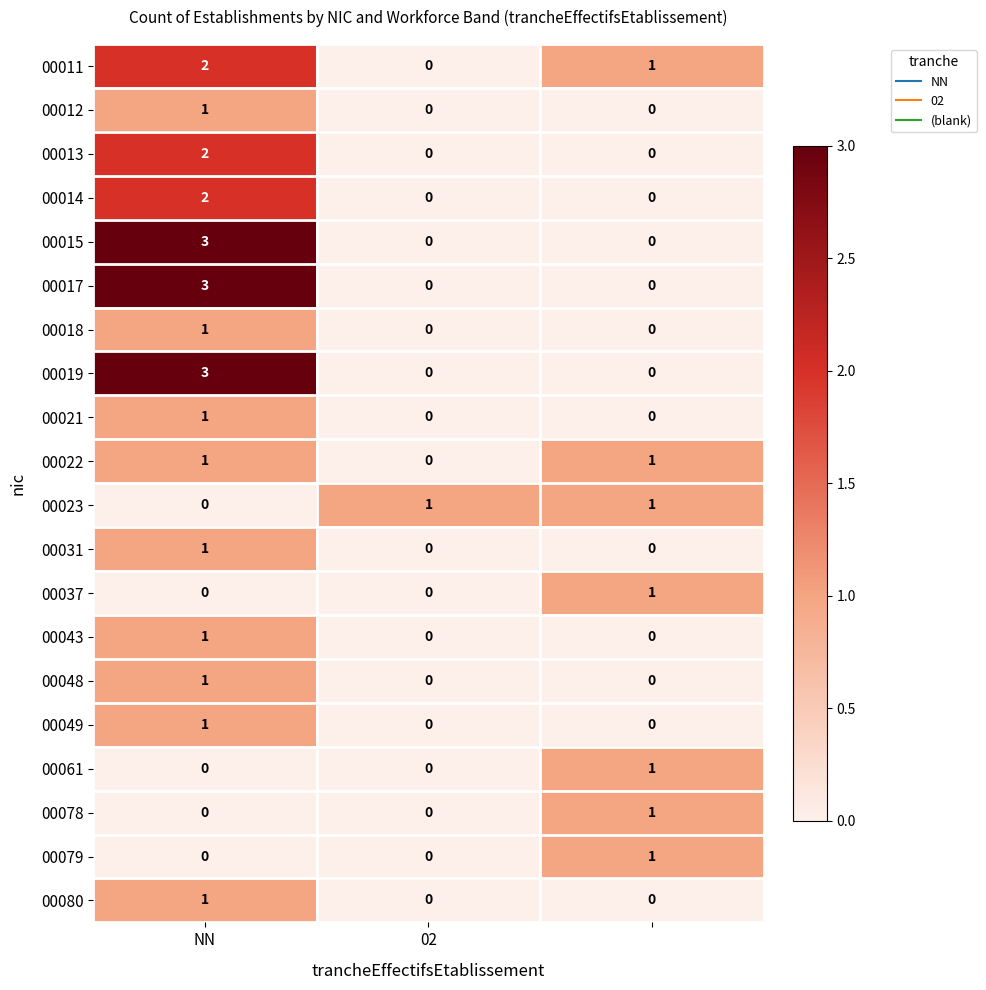

How many 00019 values are between 0 and 3?

3